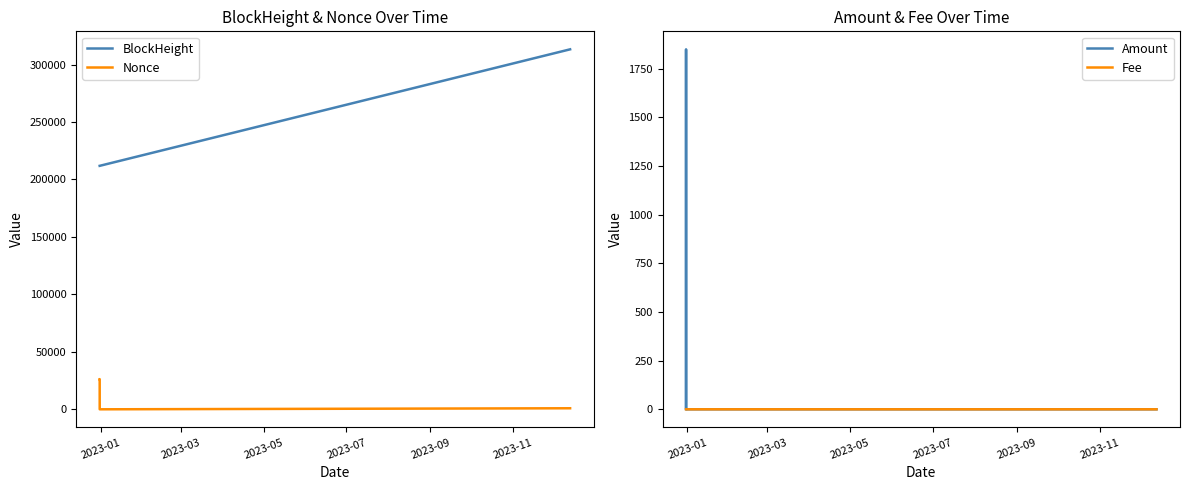

What is the difference between the BlockHeight values at 2023-05 and 2023-03?

3.0